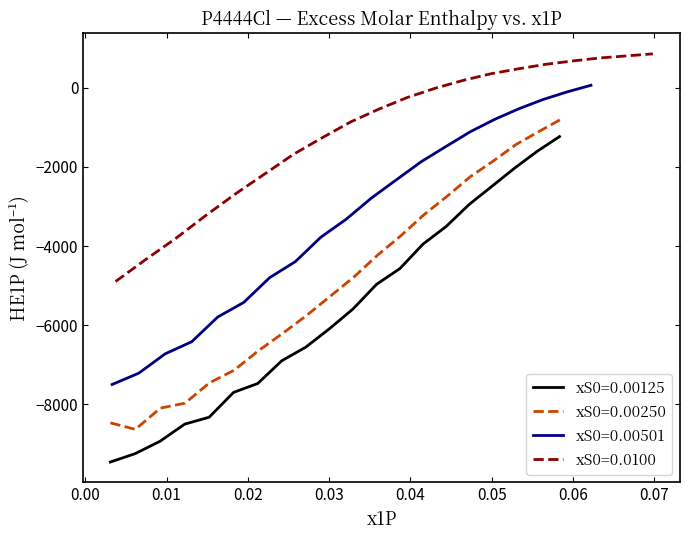

What is the minimum value for xS0=0.00125?

-9454.8